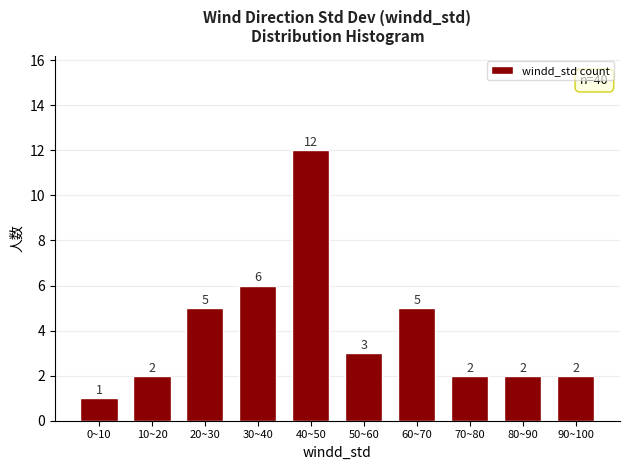

Reading left to right, extract all data points from this chart.

0~10=1	10~20=2	20~30=5	30~40=6	40~50=12	50~60=3	60~70=5	70~80=2	80~90=2	90~100=2